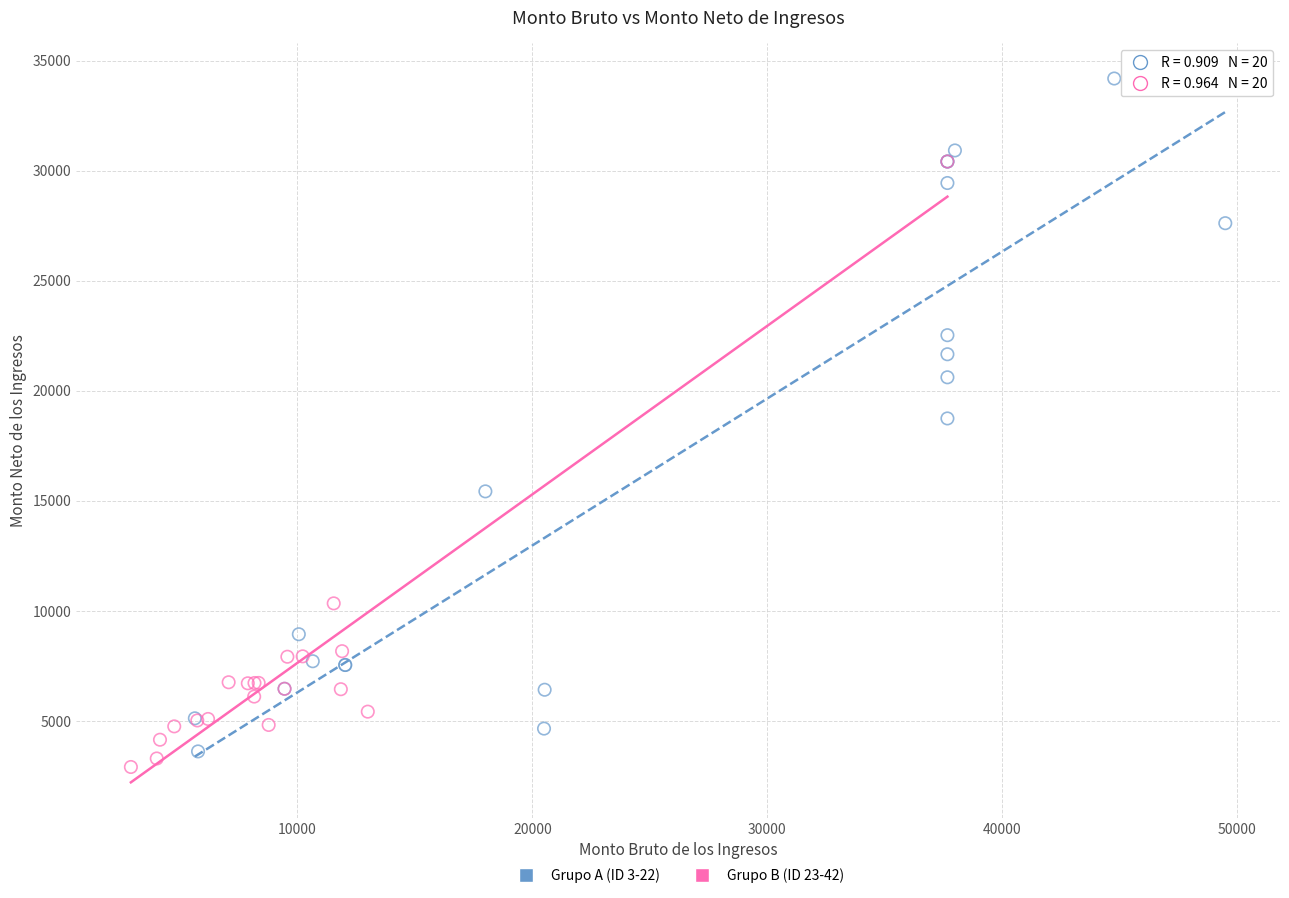

What are all the series names shown in the legend?

Grupo A (ID 3-22), Grupo B (ID 23-42)